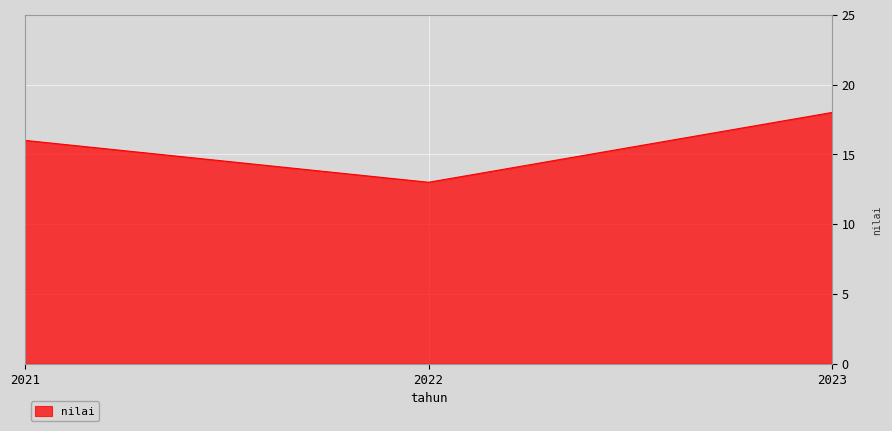

Reading left to right, what are all the values shown in this chart?

2021=16	2022=13	2023=18